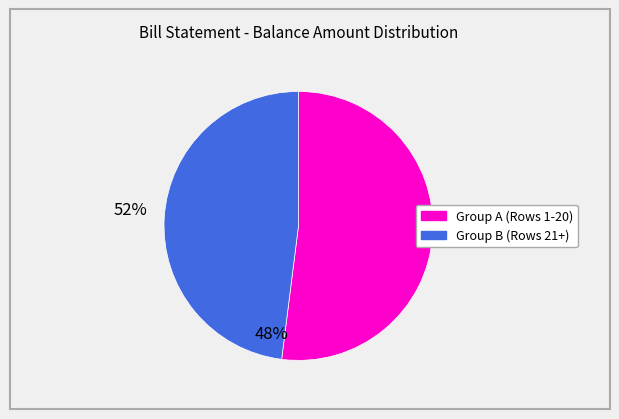

Does any single category account for the majority?

Yes